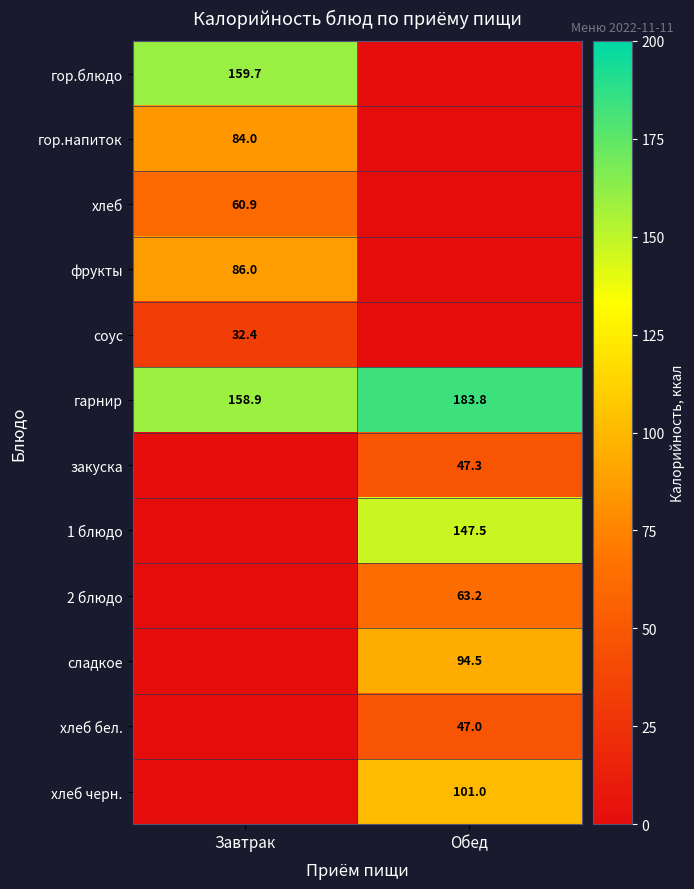

At which label is гарнир closest to 171?

Завтрак